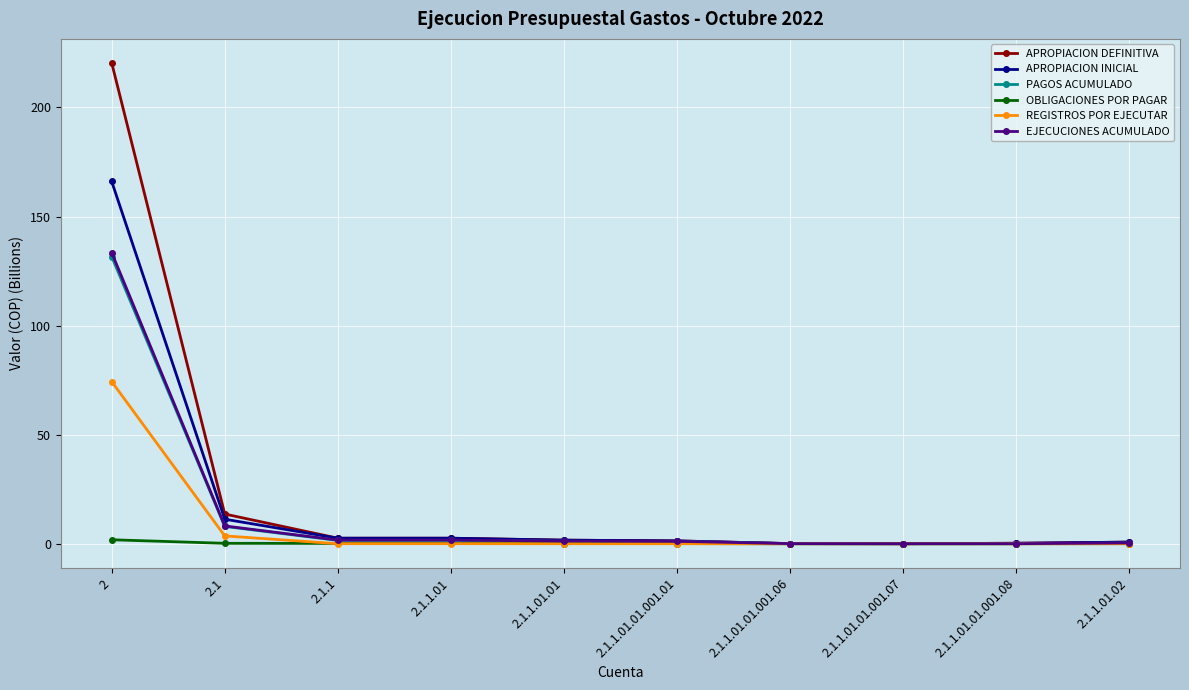

What is the label of the 9th point from the right?

2.1